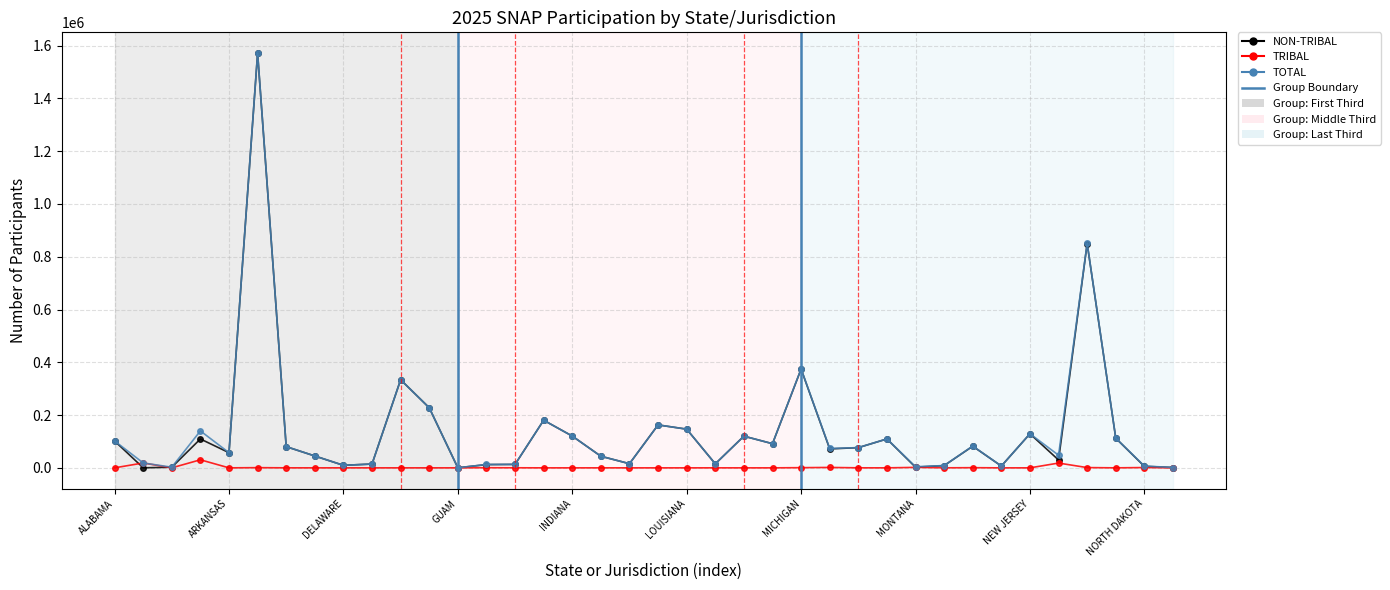

What is the maximum value shown in the chart?

1571724